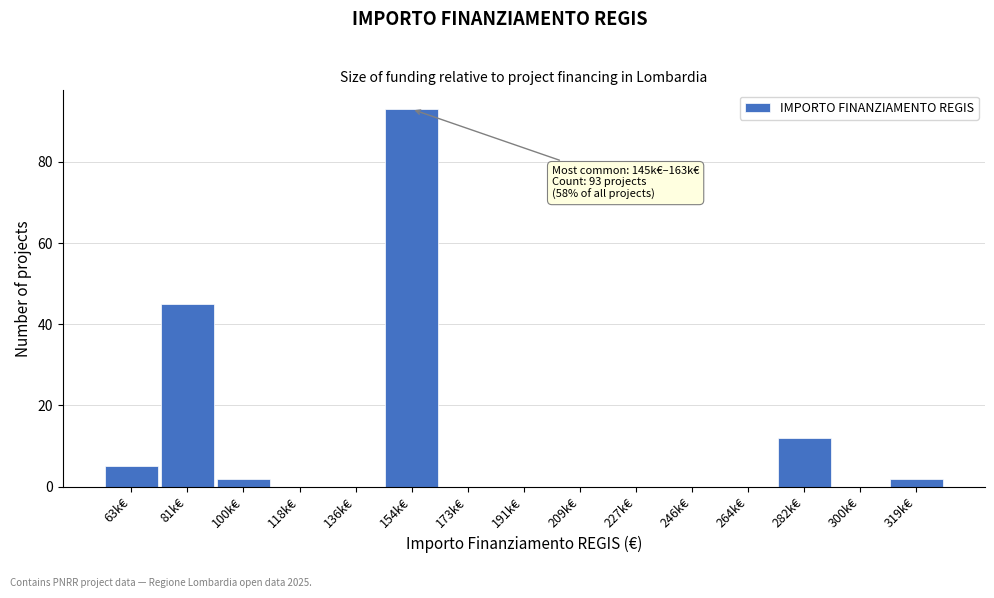

Which has a higher value, 264k€ or 81k€?

81k€